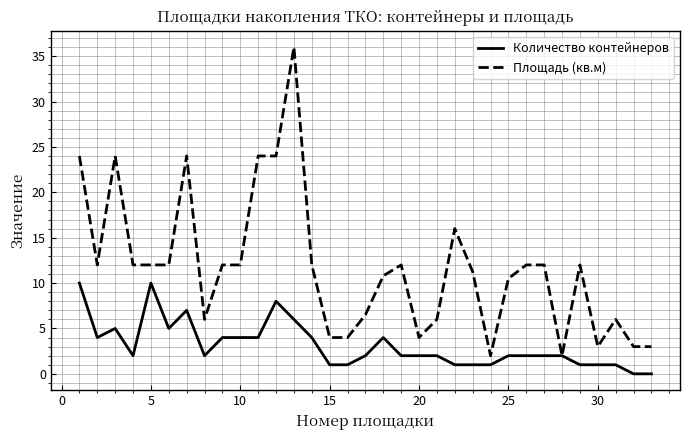

Which series has the largest range (max minus min)?

Площадь (кв.м)